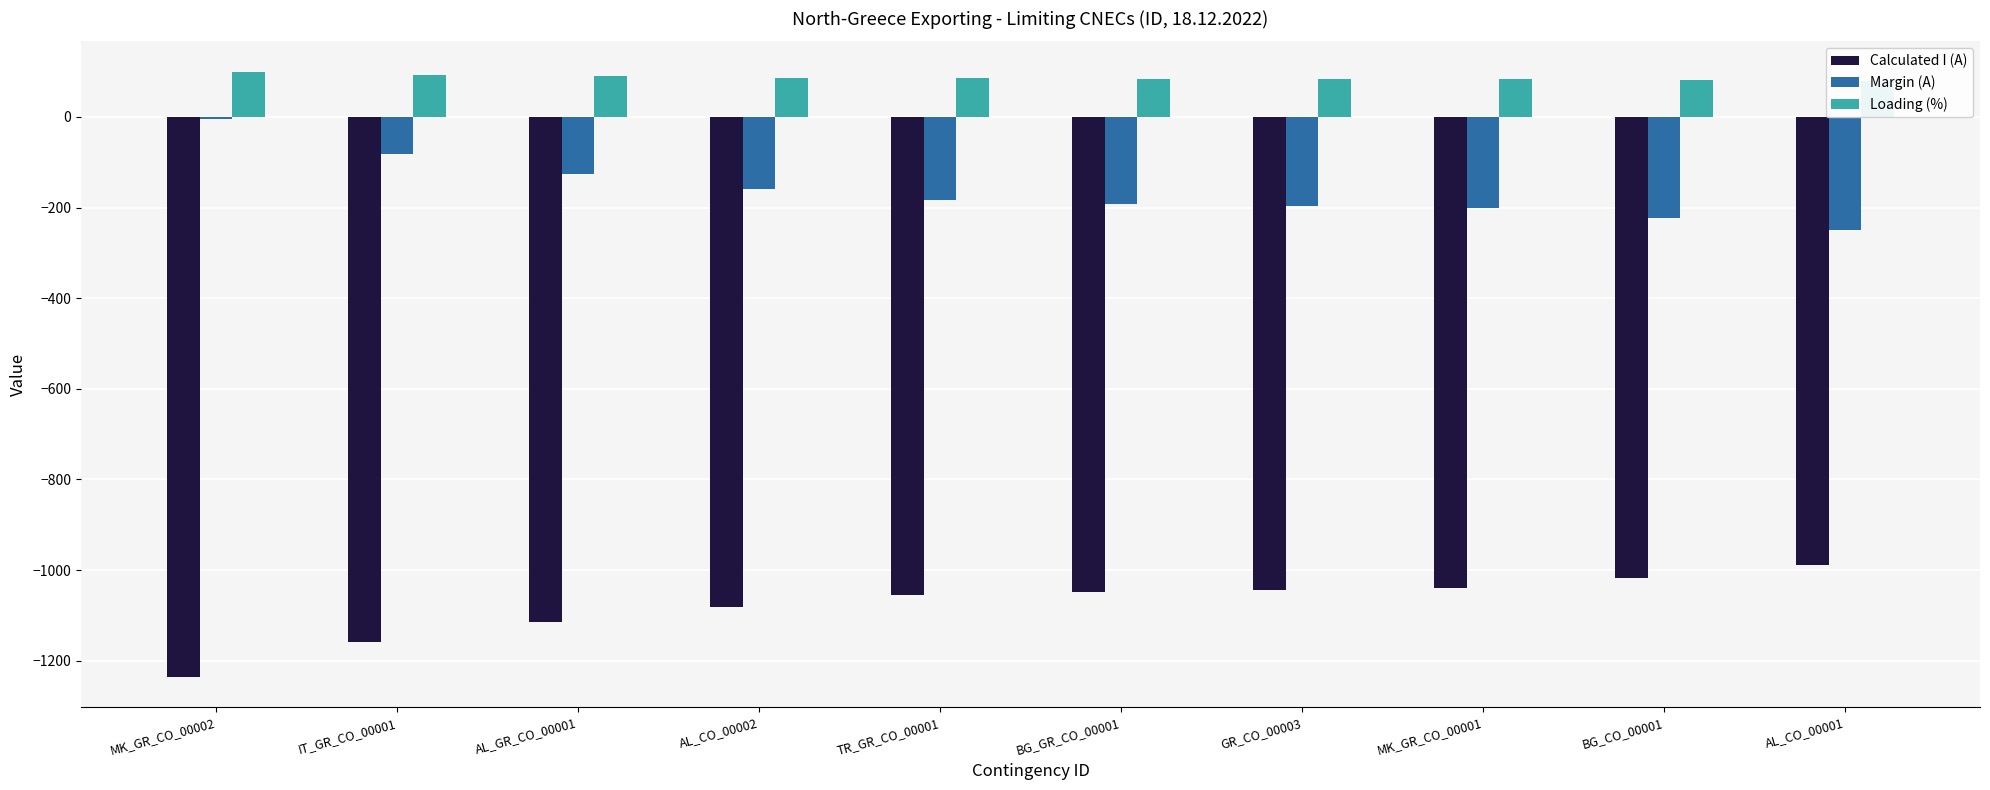

What is the difference between the maximum and minimum values in the Margin (A) series?

246